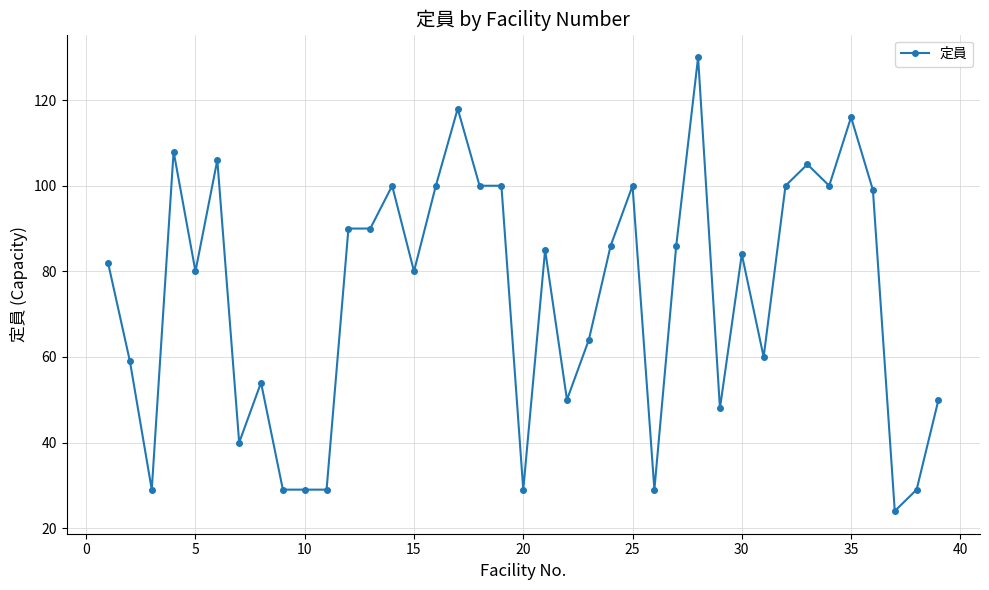

How many series are shown in this chart?

1